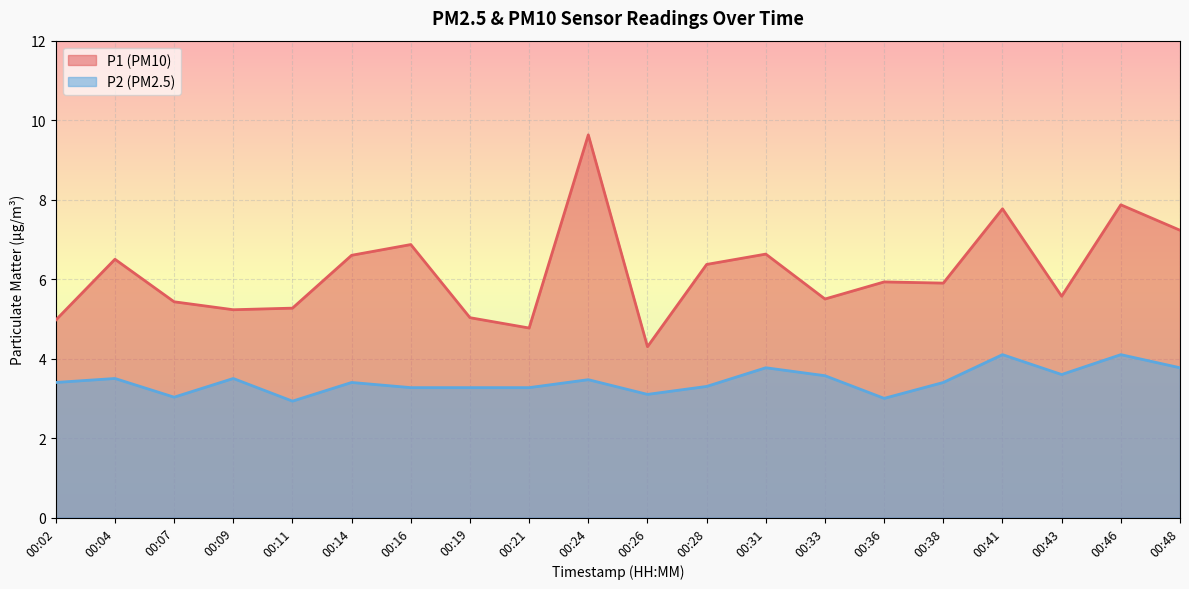

Where is the first local maximum for P2?

00:04